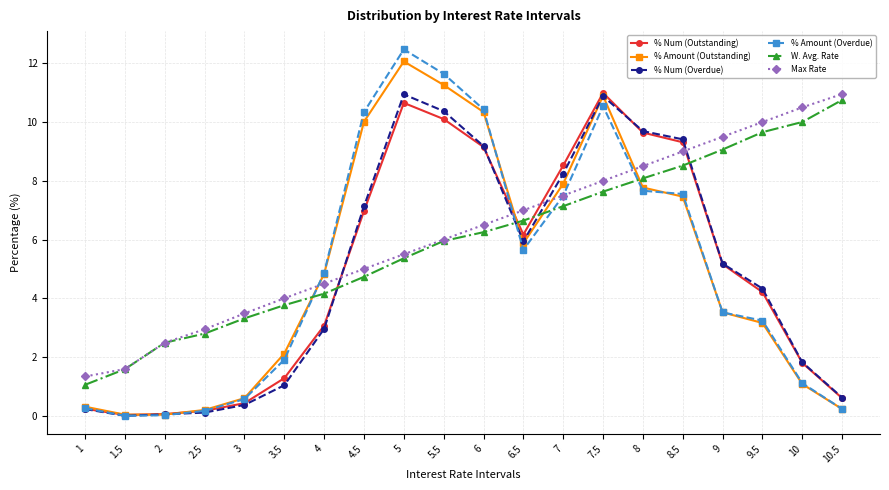

What are all the series names shown in the legend?

% Num (Outstanding), % Amount (Outstanding), % Num (Overdue), % Amount (Overdue), W. Avg. Rate, Max Rate